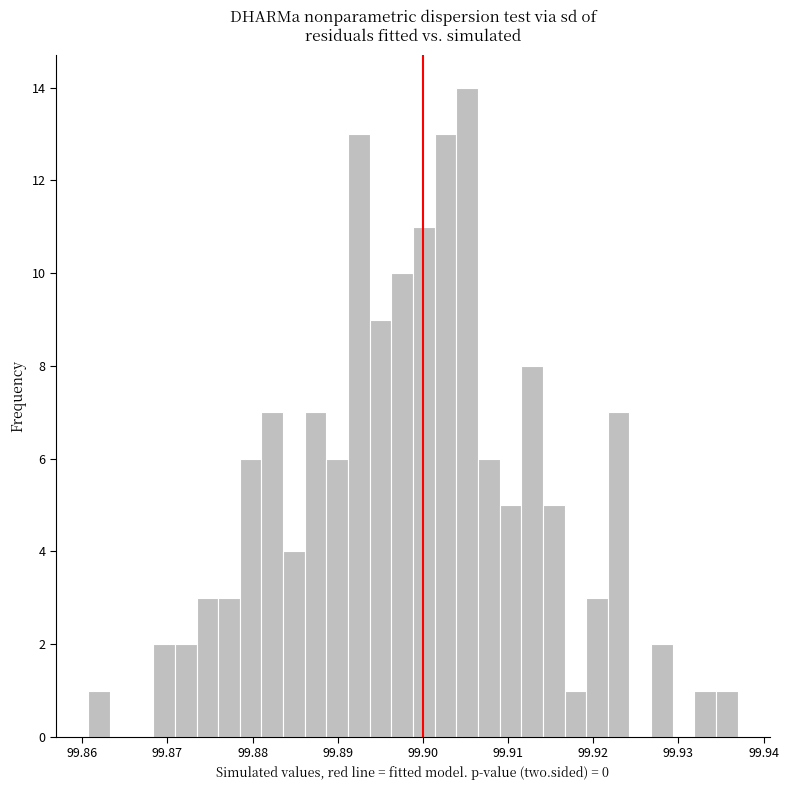

Around what value on the x-axis is the tallest bar? Give the approximate position of its centre, as read against the axis.

99.905